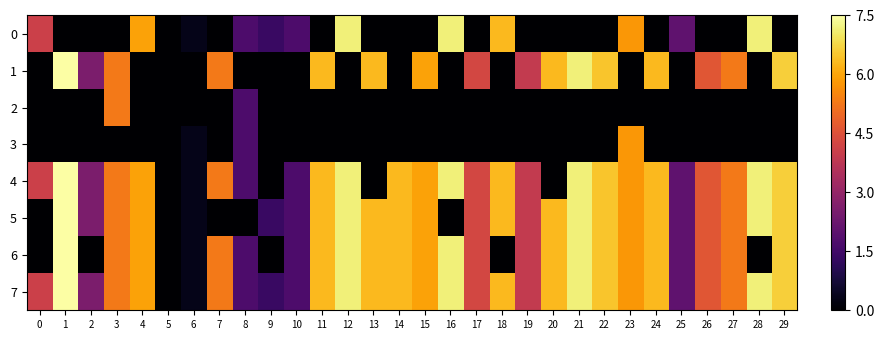

Rank the series at 3 from highest to lowest value.

1, 2, 4, 5, 6, 7, 0, 3